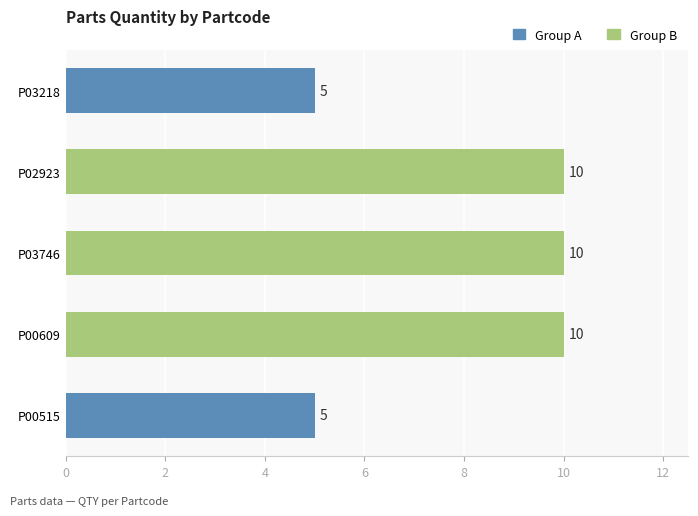

What position from the bottom is P03746?

3